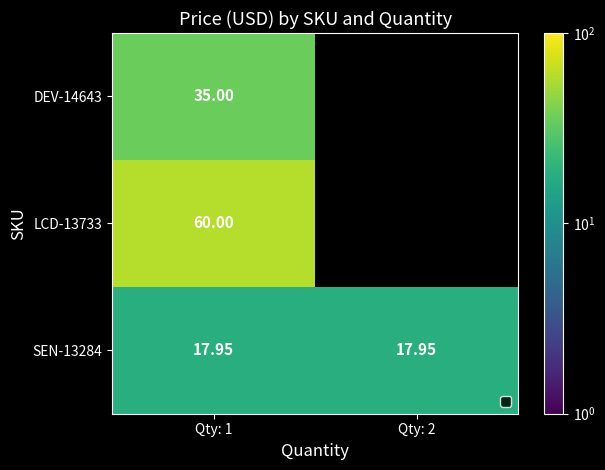

What is the smallest value displayed?

17.9